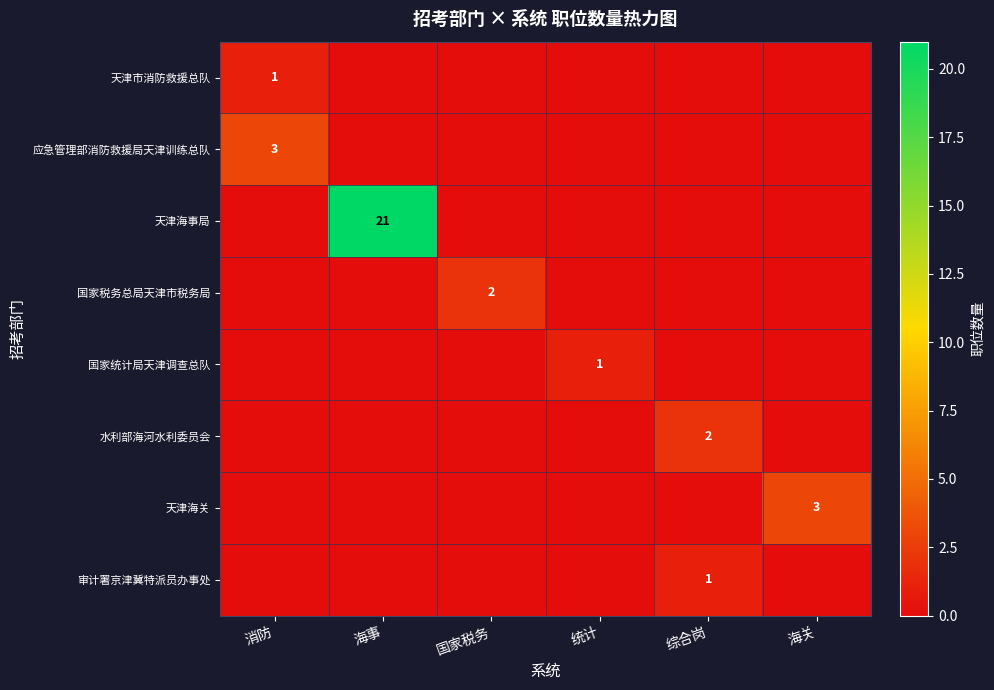

What is the spread (max minus min) of values at 综合岗?

2